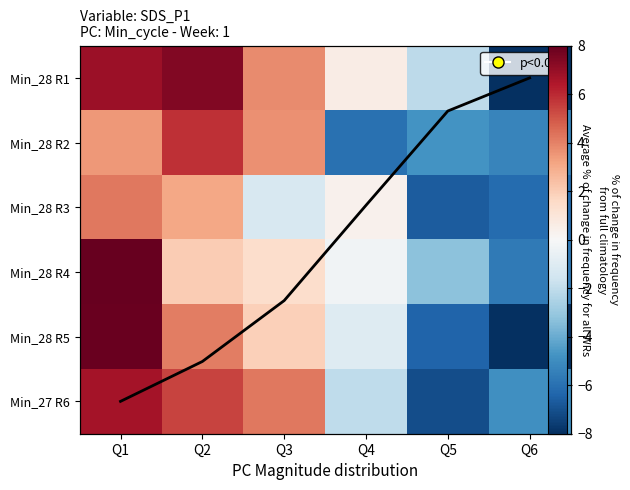

Which series has the largest total across all categories?

Min_28 R1